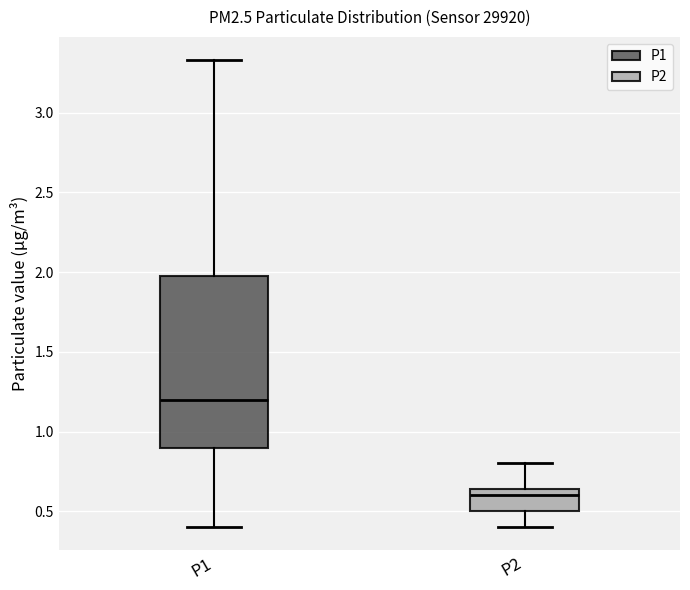

Which box has the lowest median line?

P2